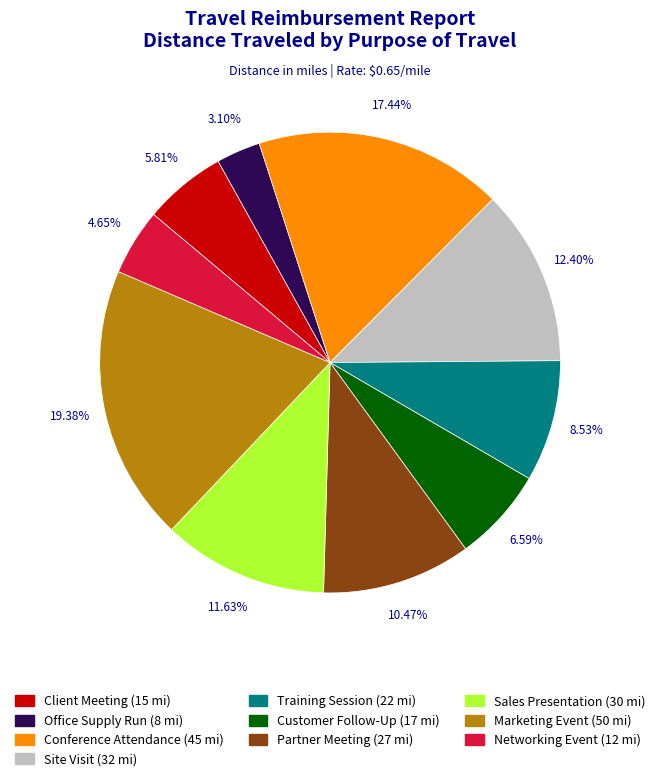

The Partner Meeting slice represents 1% of the pie. True or false?

False